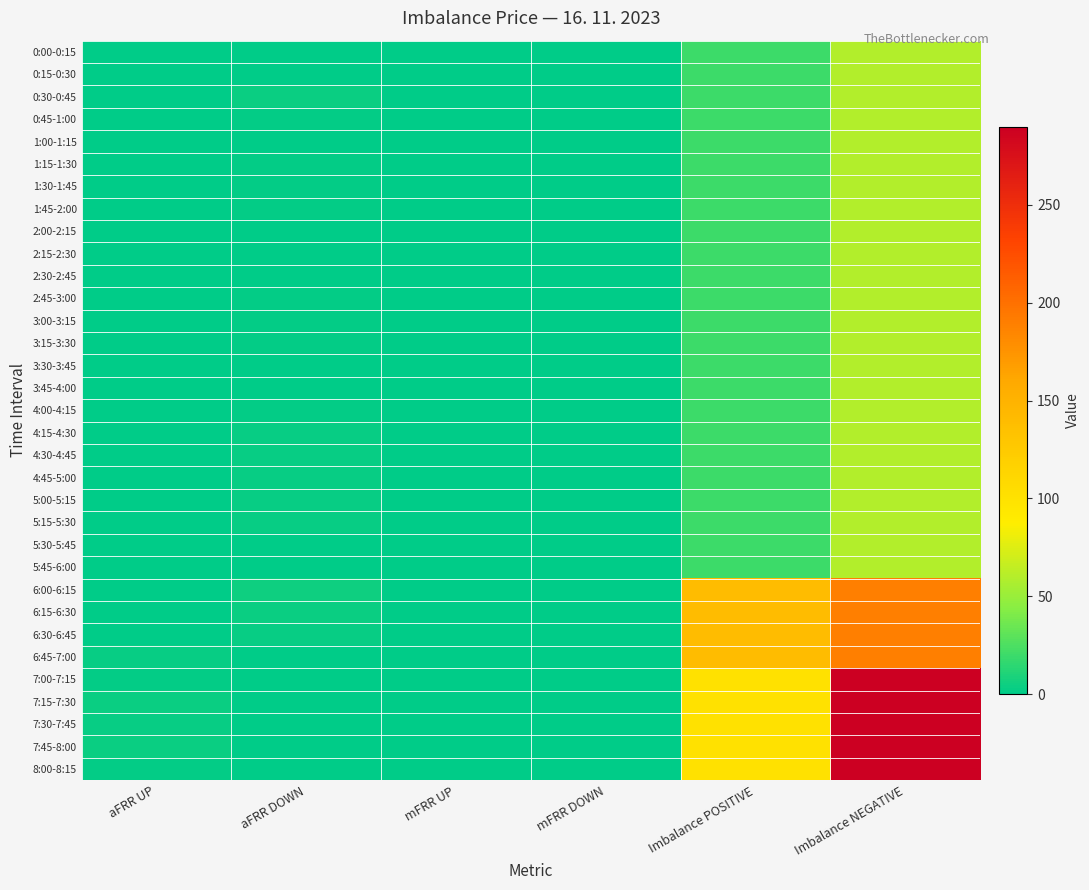

Reading right to left, what are all the values shown in this chart?

0:00-0:15: Imbalance NEGATIVE=60.0	Imbalance POSITIVE=20.0	mFRR DOWN=0.0	mFRR UP=0.0	aFRR DOWN=0.1	aFRR UP=0.0
0:15-0:30: Imbalance NEGATIVE=60.0	Imbalance POSITIVE=20.0	mFRR DOWN=0.0	mFRR UP=0.0	aFRR DOWN=0.8	aFRR UP=0.0
0:30-0:45: Imbalance NEGATIVE=60.0	Imbalance POSITIVE=20.0	mFRR DOWN=0.0	mFRR UP=0.0	aFRR DOWN=4.2	aFRR UP=0.0
0:45-1:00: Imbalance NEGATIVE=60.0	Imbalance POSITIVE=20.0	mFRR DOWN=0.0	mFRR UP=0.0	aFRR DOWN=1.9	aFRR UP=0.0
1:00-1:15: Imbalance NEGATIVE=60.0	Imbalance POSITIVE=20.0	mFRR DOWN=0.0	mFRR UP=0.0	aFRR DOWN=0.0	aFRR UP=0.1
1:15-1:30: Imbalance NEGATIVE=60.0	Imbalance POSITIVE=20.0	mFRR DOWN=0.0	mFRR UP=0.0	aFRR DOWN=1.8	aFRR UP=0.0
1:30-1:45: Imbalance NEGATIVE=60.0	Imbalance POSITIVE=20.0	mFRR DOWN=0.0	mFRR UP=0.0	aFRR DOWN=1.9	aFRR UP=0.0
1:45-2:00: Imbalance NEGATIVE=60.0	Imbalance POSITIVE=20.0	mFRR DOWN=0.0	mFRR UP=0.0	aFRR DOWN=1.2	aFRR UP=0.0
2:00-2:15: Imbalance NEGATIVE=60.0	Imbalance POSITIVE=20.0	mFRR DOWN=0.0	mFRR UP=0.0	aFRR DOWN=0.8	aFRR UP=0.0
2:15-2:30: Imbalance NEGATIVE=60.0	Imbalance POSITIVE=20.0	mFRR DOWN=0.0	mFRR UP=0.0	aFRR DOWN=1.0	aFRR UP=0.0
2:30-2:45: Imbalance NEGATIVE=60.0	Imbalance POSITIVE=20.0	mFRR DOWN=0.0	mFRR UP=0.0	aFRR DOWN=0.9	aFRR UP=0.0
2:45-3:00: Imbalance NEGATIVE=60.0	Imbalance POSITIVE=20.0	mFRR DOWN=0.0	mFRR UP=0.0	aFRR DOWN=1.2	aFRR UP=0.0
3:00-3:15: Imbalance NEGATIVE=60.0	Imbalance POSITIVE=20.0	mFRR DOWN=0.0	mFRR UP=0.0	aFRR DOWN=1.2	aFRR UP=0.0
3:15-3:30: Imbalance NEGATIVE=60.0	Imbalance POSITIVE=20.0	mFRR DOWN=0.0	mFRR UP=0.0	aFRR DOWN=1.2	aFRR UP=0.0
3:30-3:45: Imbalance NEGATIVE=60.0	Imbalance POSITIVE=20.0	mFRR DOWN=0.0	mFRR UP=0.0	aFRR DOWN=0.8	aFRR UP=0.0
3:45-4:00: Imbalance NEGATIVE=60.0	Imbalance POSITIVE=20.0	mFRR DOWN=0.0	mFRR UP=0.0	aFRR DOWN=1.0	aFRR UP=0.0
4:00-4:15: Imbalance NEGATIVE=60.0	Imbalance POSITIVE=20.0	mFRR DOWN=0.0	mFRR UP=0.0	aFRR DOWN=1.2	aFRR UP=0.0
4:15-4:30: Imbalance NEGATIVE=60.0	Imbalance POSITIVE=20.0	mFRR DOWN=0.0	mFRR UP=0.0	aFRR DOWN=2.4	aFRR UP=0.0
4:30-4:45: Imbalance NEGATIVE=60.0	Imbalance POSITIVE=20.0	mFRR DOWN=0.0	mFRR UP=0.0	aFRR DOWN=2.4	aFRR UP=0.0
4:45-5:00: Imbalance NEGATIVE=60.0	Imbalance POSITIVE=20.0	mFRR DOWN=0.0	mFRR UP=0.0	aFRR DOWN=2.5	aFRR UP=0.0
5:00-5:15: Imbalance NEGATIVE=60.0	Imbalance POSITIVE=20.0	mFRR DOWN=0.0	mFRR UP=0.0	aFRR DOWN=3.0	aFRR UP=0.0
5:15-5:30: Imbalance NEGATIVE=60.0	Imbalance POSITIVE=20.0	mFRR DOWN=0.0	mFRR UP=0.0	aFRR DOWN=2.5	aFRR UP=0.0
5:30-5:45: Imbalance NEGATIVE=60.0	Imbalance POSITIVE=20.0	mFRR DOWN=0.0	mFRR UP=0.0	aFRR DOWN=0.0	aFRR UP=0.9
5:45-6:00: Imbalance NEGATIVE=60.0	Imbalance POSITIVE=20.0	mFRR DOWN=0.0	mFRR UP=0.0	aFRR DOWN=0.0	aFRR UP=1.1
6:00-6:15: Imbalance NEGATIVE=190.0	Imbalance POSITIVE=140.0	mFRR DOWN=0.0	mFRR UP=0.0	aFRR DOWN=5.0	aFRR UP=0.4
6:15-6:30: Imbalance NEGATIVE=190.0	Imbalance POSITIVE=140.0	mFRR DOWN=0.0	mFRR UP=0.0	aFRR DOWN=4.4	aFRR UP=0.0
6:30-6:45: Imbalance NEGATIVE=190.0	Imbalance POSITIVE=140.0	mFRR DOWN=0.0	mFRR UP=0.0	aFRR DOWN=2.4	aFRR UP=0.0
6:45-7:00: Imbalance NEGATIVE=190.0	Imbalance POSITIVE=140.0	mFRR DOWN=0.0	mFRR UP=0.0	aFRR DOWN=0.0	aFRR UP=3.0
7:00-7:15: Imbalance NEGATIVE=290.0	Imbalance POSITIVE=100.0	mFRR DOWN=0.0	mFRR UP=0.0	aFRR DOWN=0.0	aFRR UP=2.0
7:15-7:30: Imbalance NEGATIVE=290.0	Imbalance POSITIVE=100.0	mFRR DOWN=0.0	mFRR UP=0.0	aFRR DOWN=0.0	aFRR UP=3.8
7:30-7:45: Imbalance NEGATIVE=290.0	Imbalance POSITIVE=100.0	mFRR DOWN=0.0	mFRR UP=0.0	aFRR DOWN=0.0	aFRR UP=3.4
7:45-8:00: Imbalance NEGATIVE=290.0	Imbalance POSITIVE=100.0	mFRR DOWN=0.0	mFRR UP=0.0	aFRR DOWN=0.0	aFRR UP=3.8
8:00-8:15: Imbalance NEGATIVE=290.0	Imbalance POSITIVE=100.0	mFRR DOWN=0.0	mFRR UP=0.0	aFRR DOWN=0.3	aFRR UP=2.1